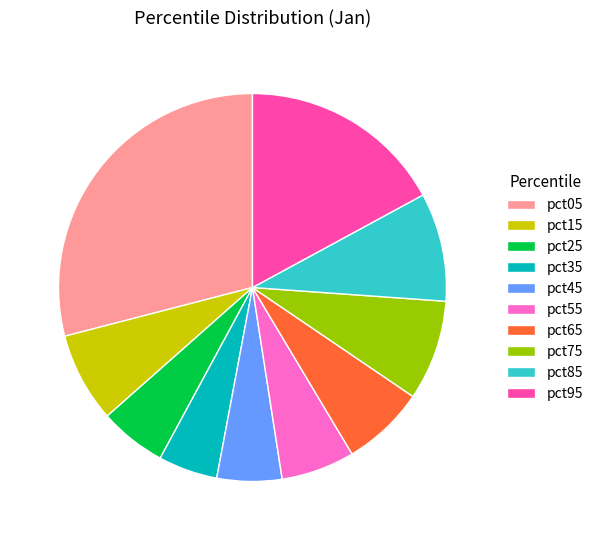

Is the sum of pct15 and pct65 greater than half?

No